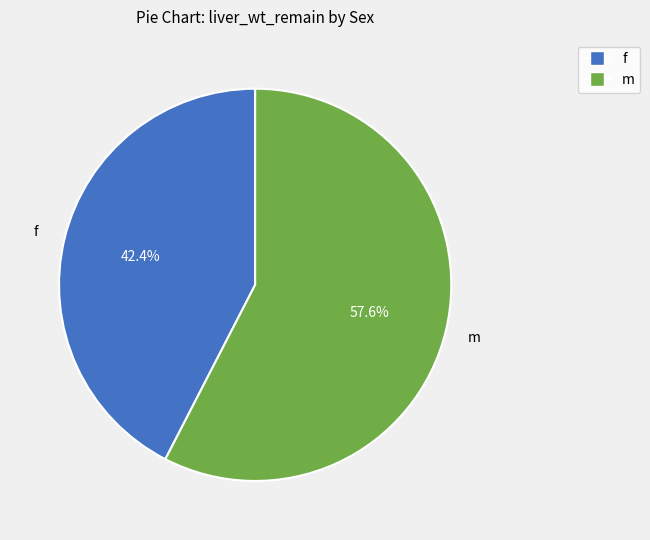

Which slice represents more than half of the pie?

m